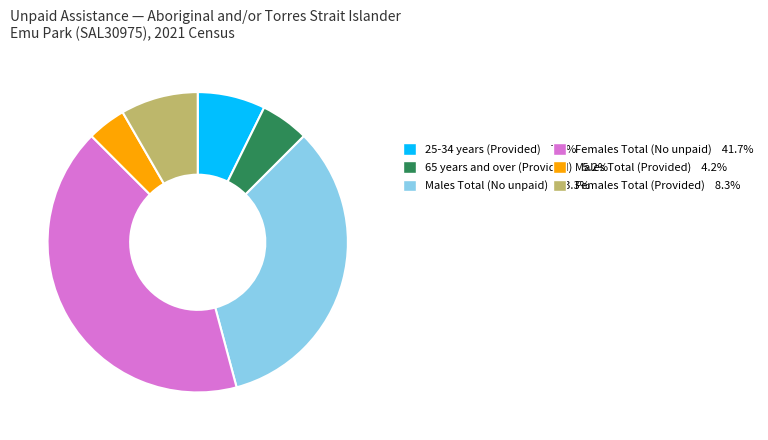

Is there a majority slice in this chart?

No